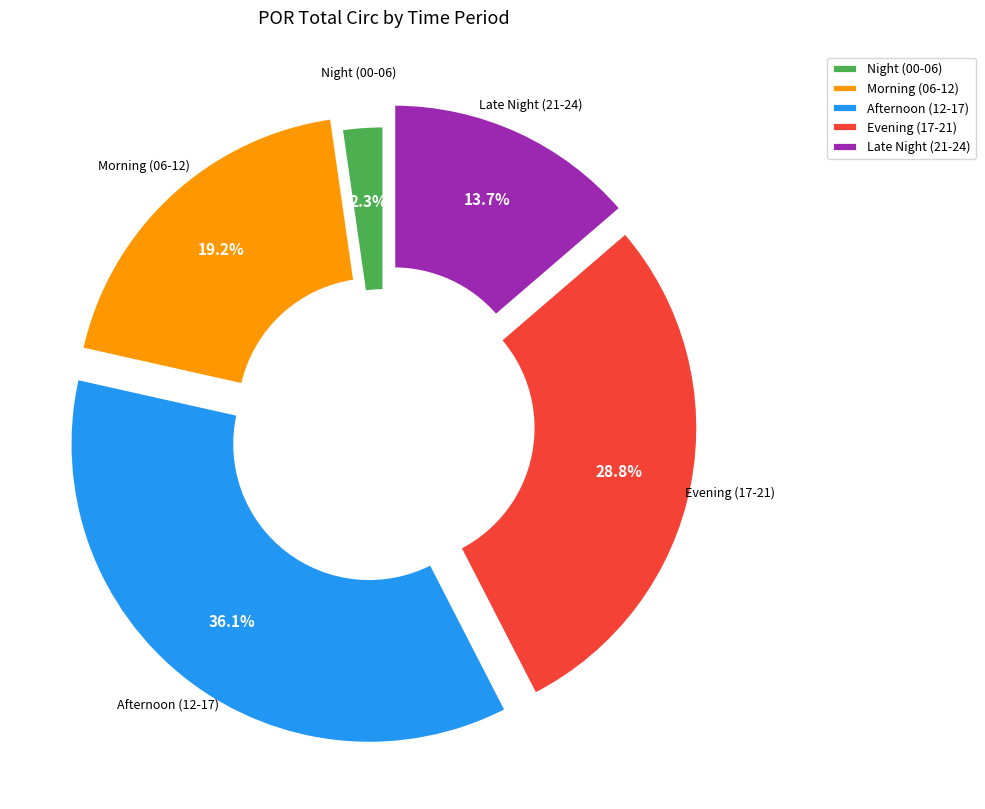

Is there any slice that represents more than half of the pie?

No